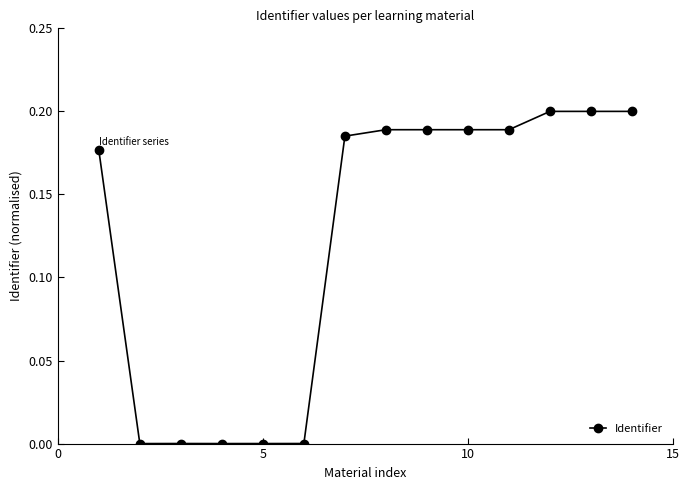

The value at 10 is 0.3. True or false?

False